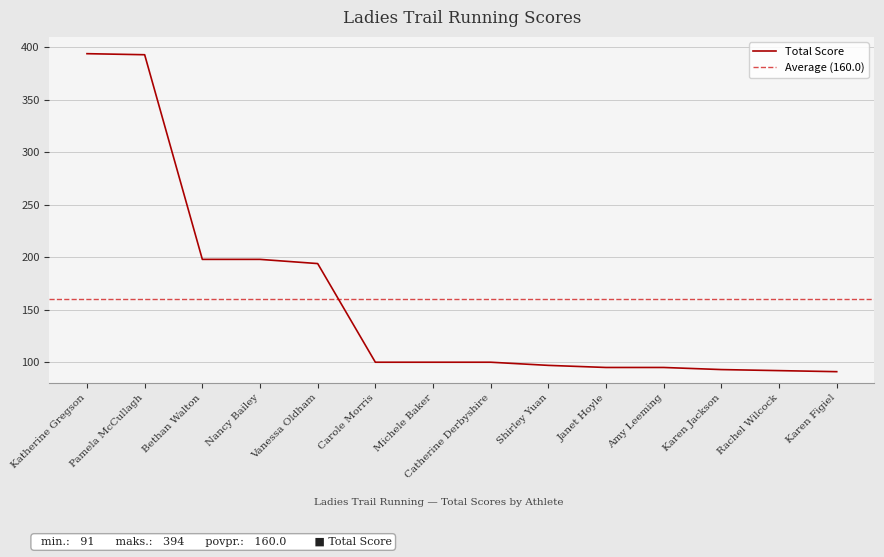

Which label corresponds to the smallest value in the chart?

Karen Figiel